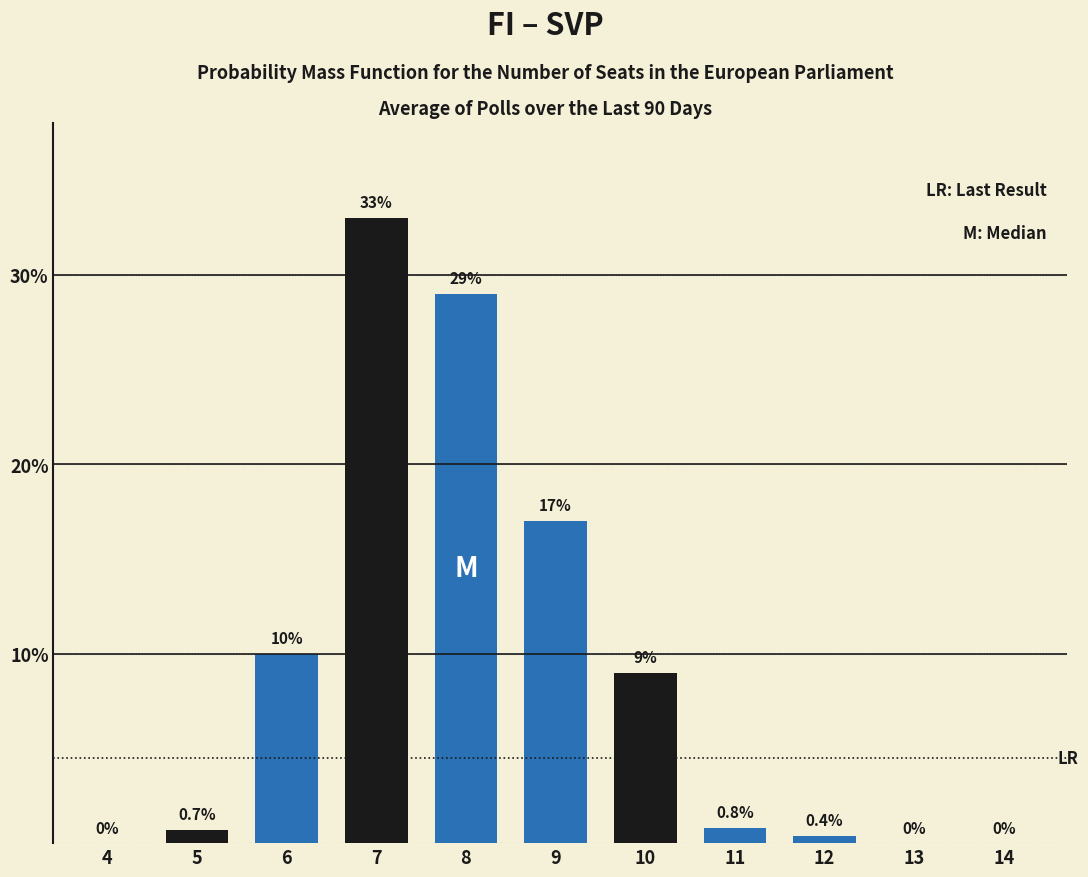

Where is the data nearest to the value 16?

9